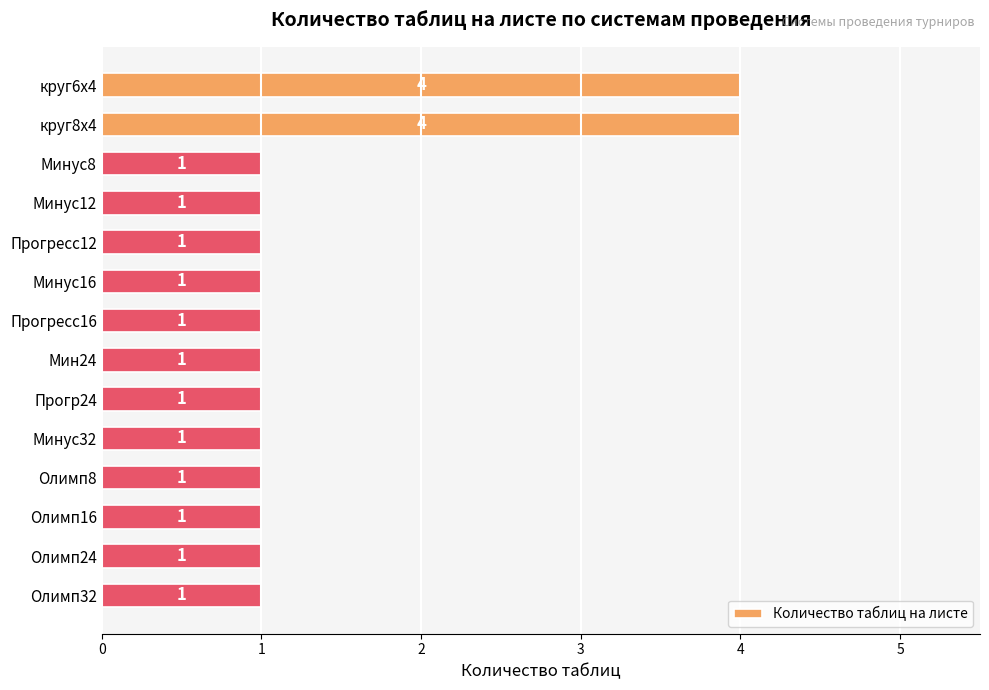

What is the minimum value shown in the chart?

1